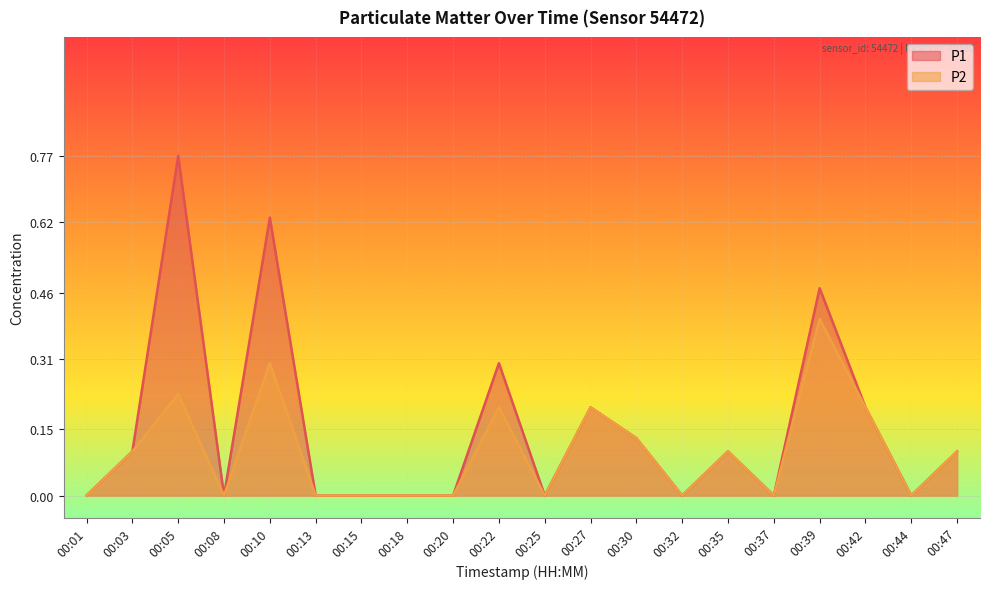

What is the difference between the second highest and minimum values in the P1 series?

0.6